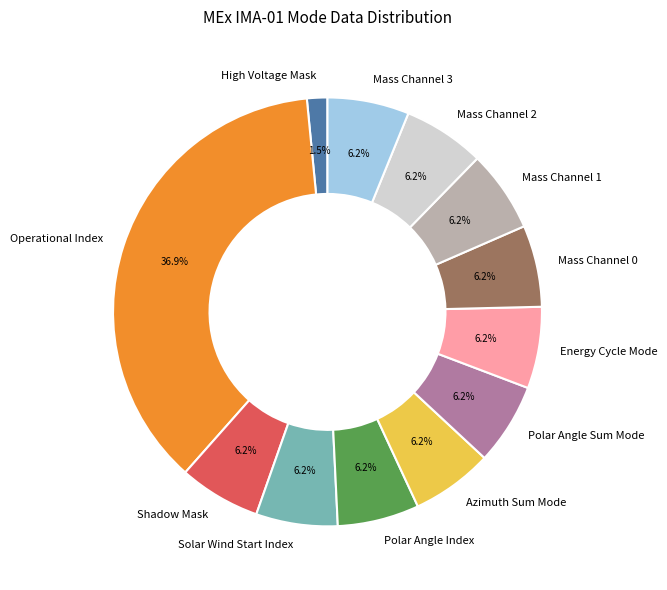

Combined, do High Voltage Mask and Polar Angle Index account for over 50%?

No